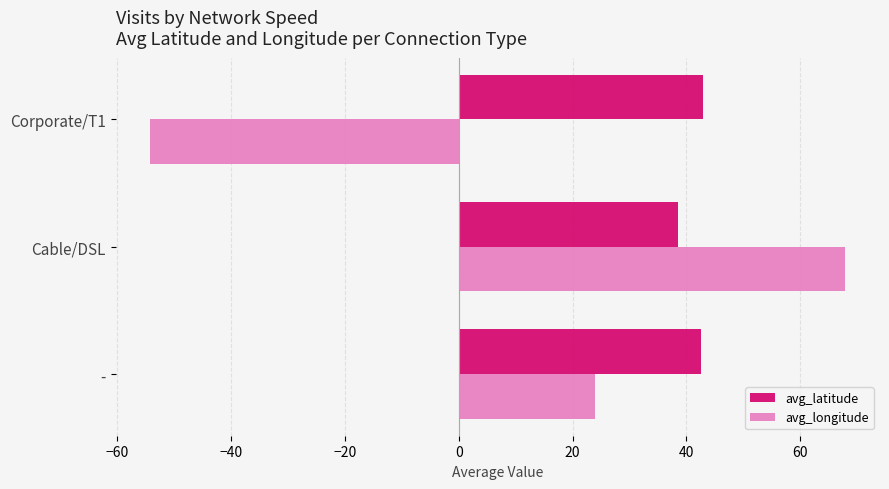

List the series in order of their overall mean, highest first.

avg_latitude, avg_longitude